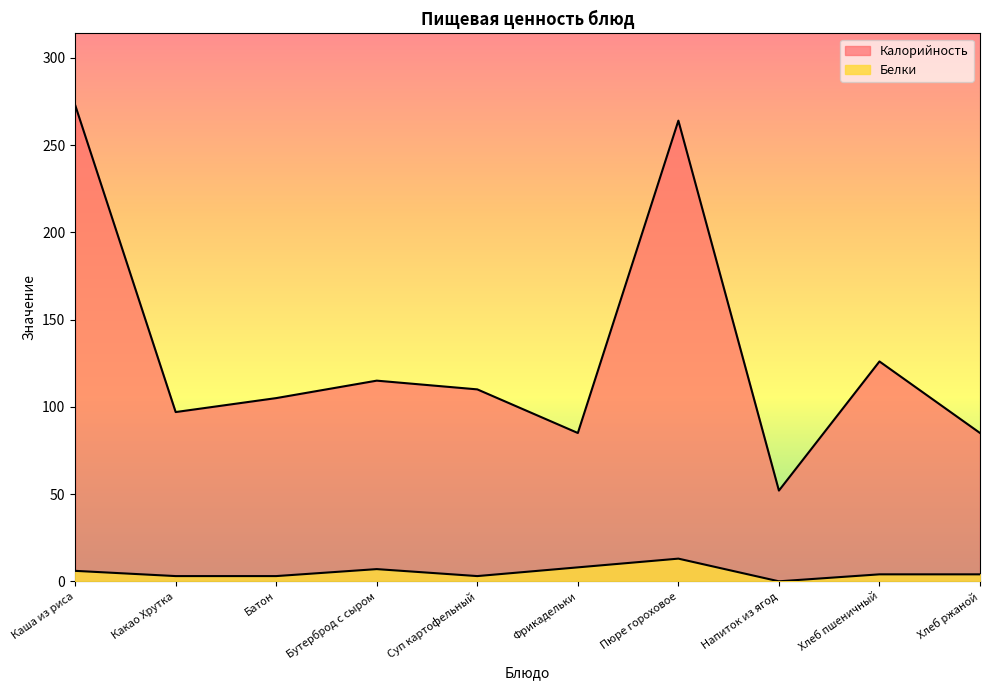

Reading right to left, list all the values displayed in this chart.

Калорийность: Хлеб ржаной=85	Хлеб пшеничный=126	Напиток из ягод=52	Пюре гороховое=264	Фрикадельки=85	Суп картофельный=110	Бутерброд с сыром=115	Батон=105	Какао Хрутка=97	Каша из риса=273
Белки: Хлеб ржаной=4	Хлеб пшеничный=4	Напиток из ягод=0	Пюре гороховое=13	Фрикадельки=8	Суп картофельный=3	Бутерброд с сыром=7	Батон=3	Какао Хрутка=3	Каша из риса=6